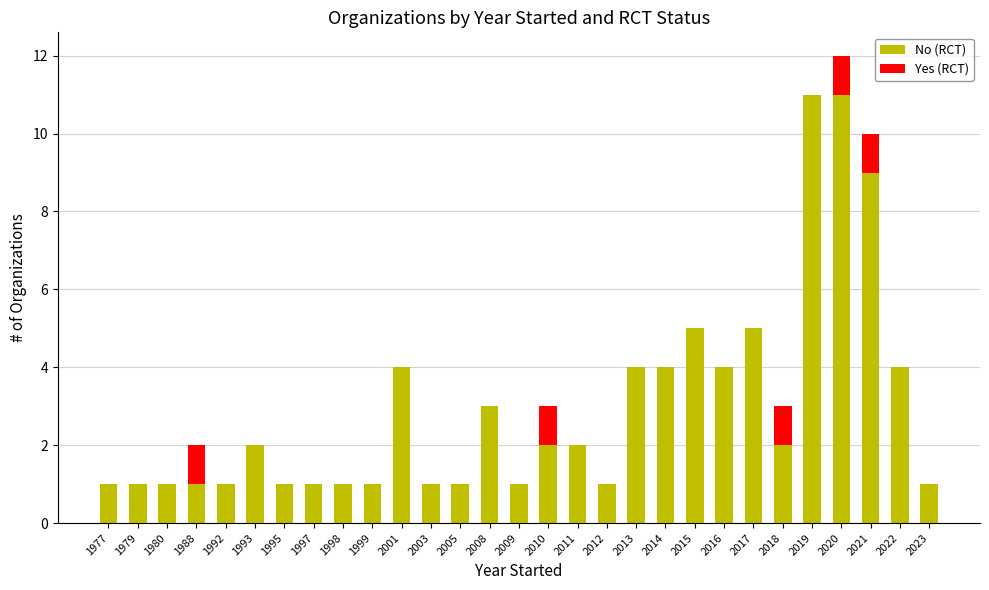

The No (RCT) series shows 9 at 2015. True or false?

False